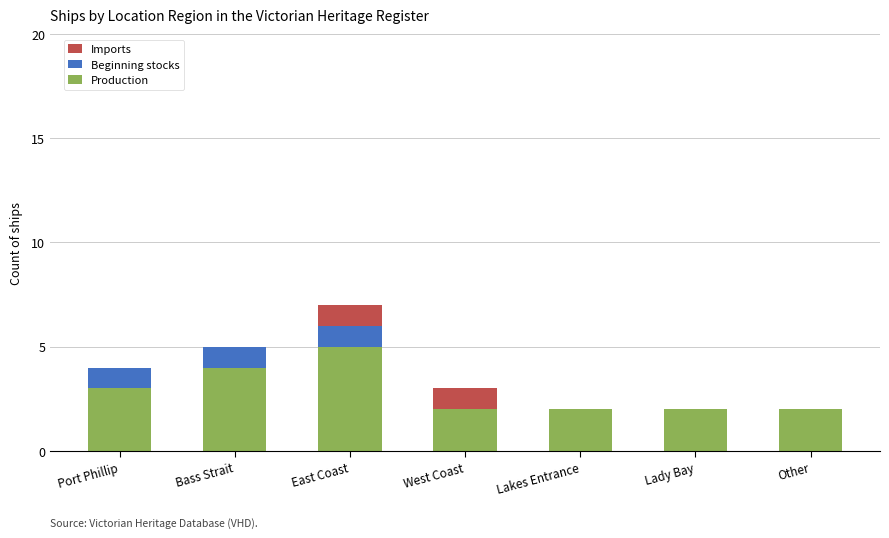

What is the sum of the Production values at Lady Bay and Other?

4